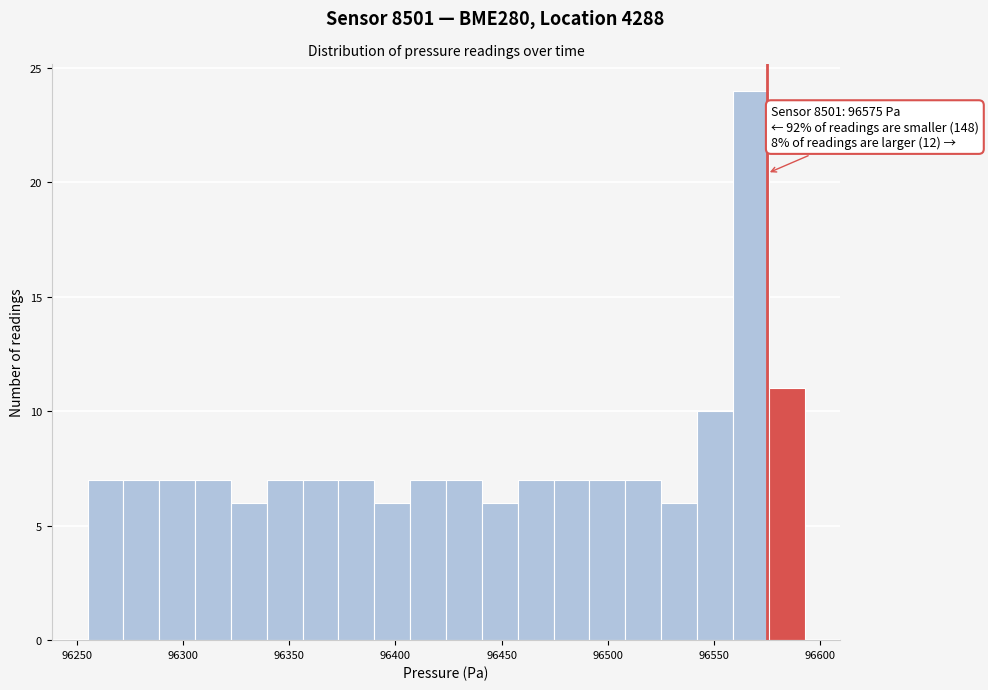

Around what value on the x-axis is the tallest bar? Give the approximate position of its centre, as read against the axis.

96565